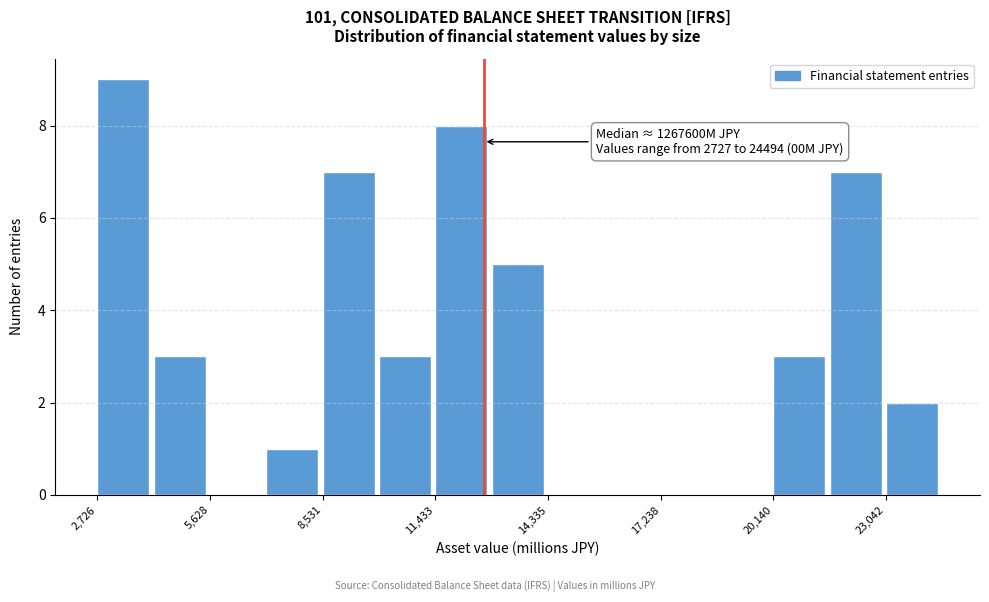

Around what value on the x-axis is the tallest bar? Give the approximate position of its centre, as read against the axis.

3500